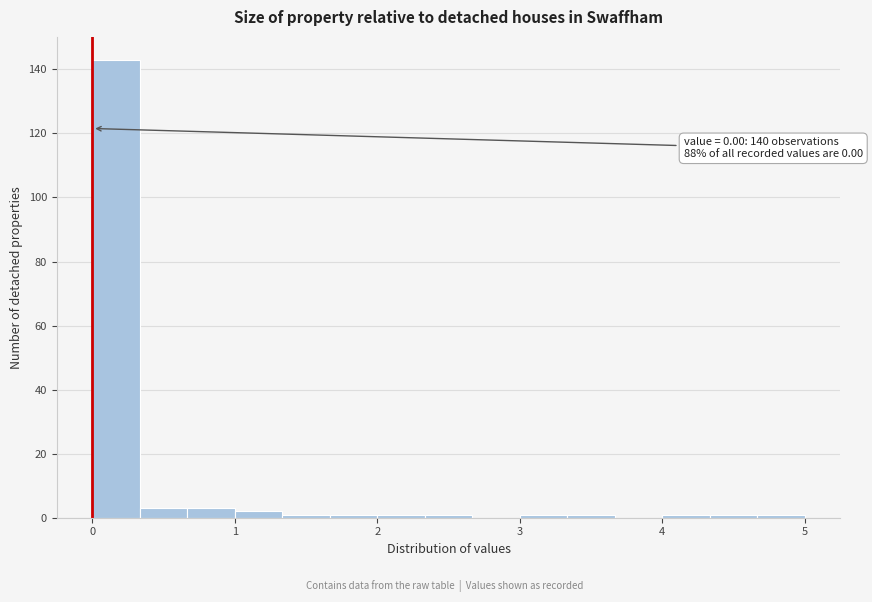

Read against the x-axis, roughly where is the centre of the tallest bar?

0.2